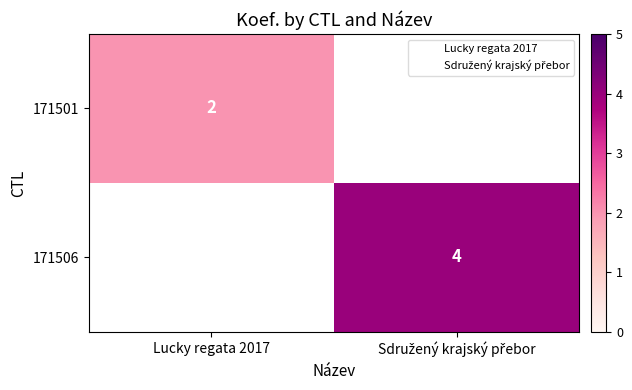

Rank the series by their average value, from lowest to highest.

171501, 171506